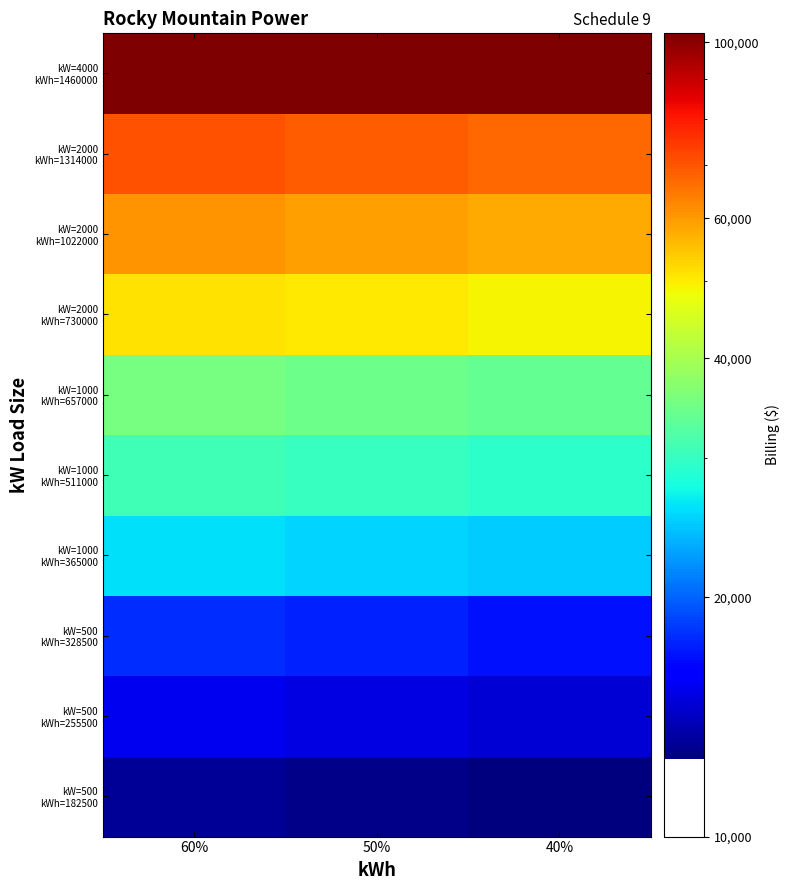

At which category is the sum across all series the highest?

60%